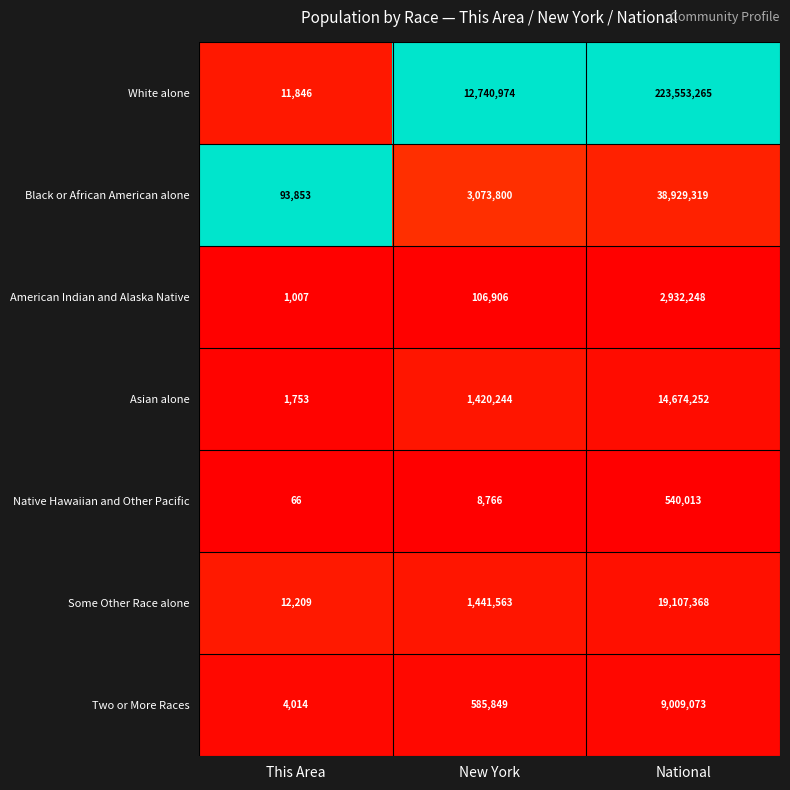

Reading left to right, list all the values displayed in this chart.

White alone: This Area=11846	New York=12740974	National=223553265
Black or African American alone: This Area=93853	New York=3073800	National=38929319
American Indian and Alaska Native: This Area=1007	New York=106906	National=2932248
Asian alone: This Area=1753	New York=1420244	National=14674252
Native Hawaiian and Other Pacific: This Area=66	New York=8766	National=540013
Some Other Race alone: This Area=12209	New York=1441563	National=19107368
Two or More Races: This Area=4014	New York=585849	National=9009073